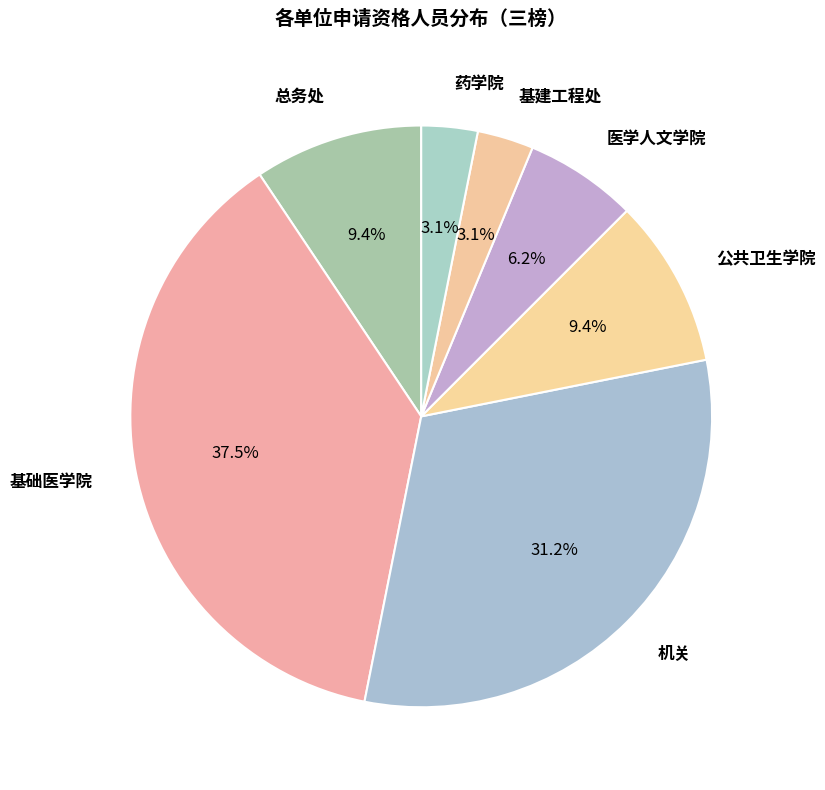

Is there any slice that represents more than half of the pie?

No